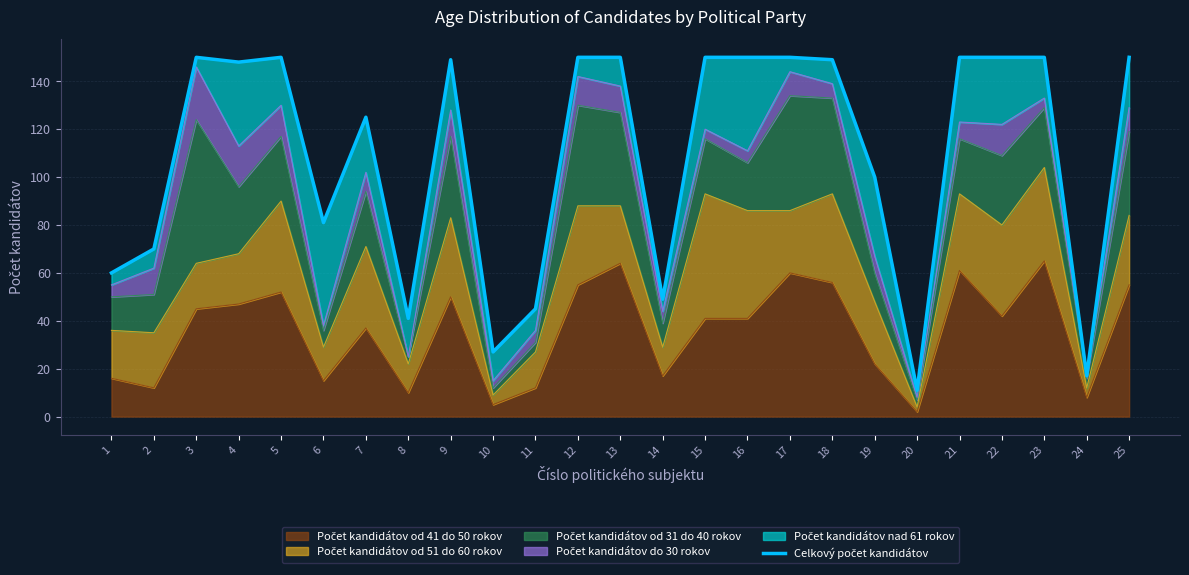

What is the ratio of the value at 3 to the value at 15?

1.0